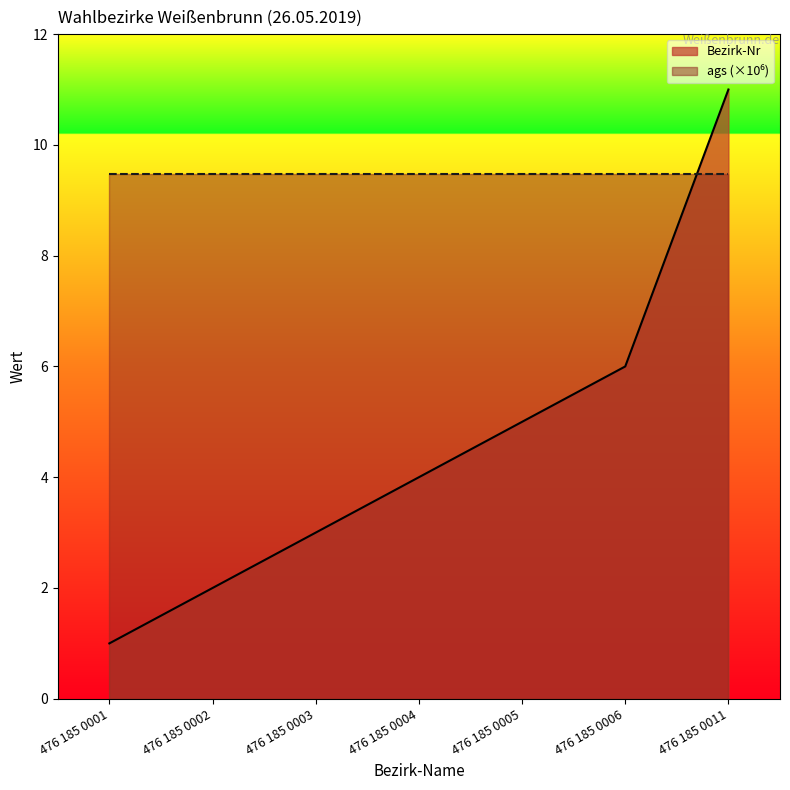

Reading left to right, extract all data points from this chart.

476 185 0001=1	476 185 0002=2	476 185 0003=3	476 185 0004=4	476 185 0005=5	476 185 0006=6	476 185 0011=11